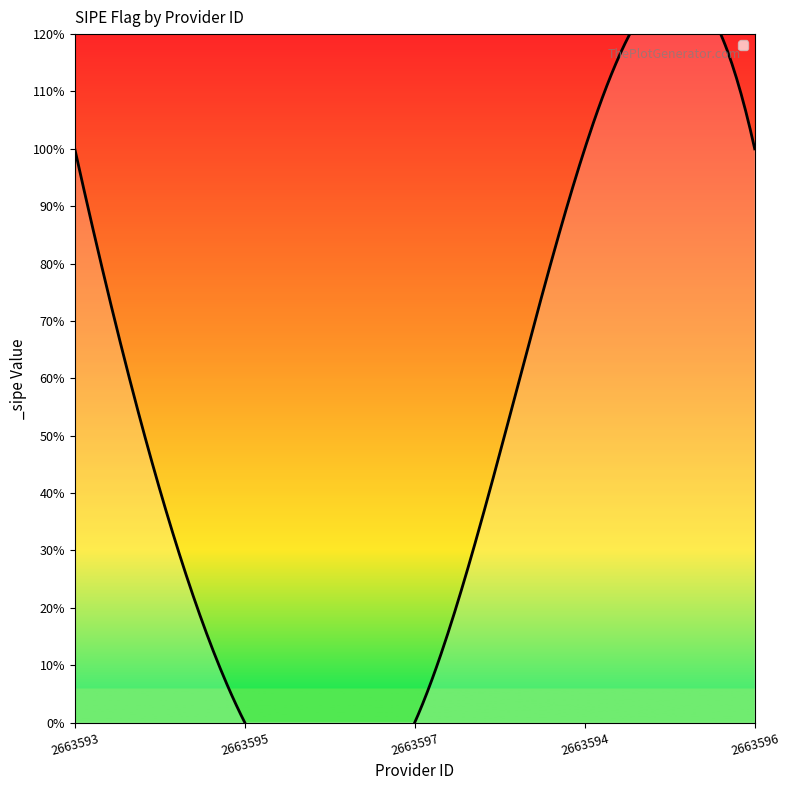

List the labels in order of value, smallest first.

2663595, 2663597, 2663593, 2663594, 2663596